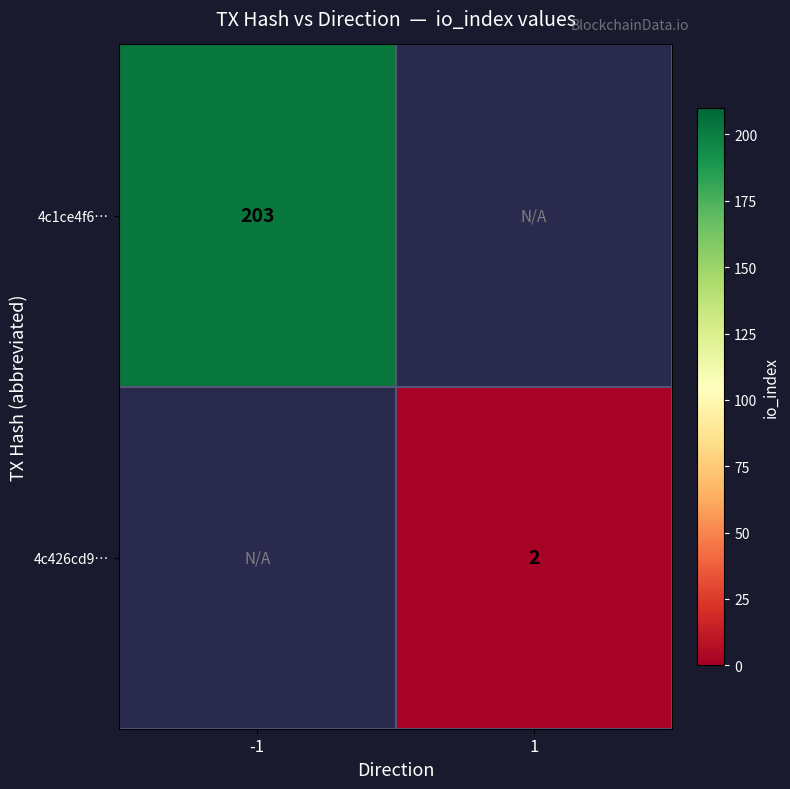

Is it true that 4c1ce4f6… equals 121 at -1?

False